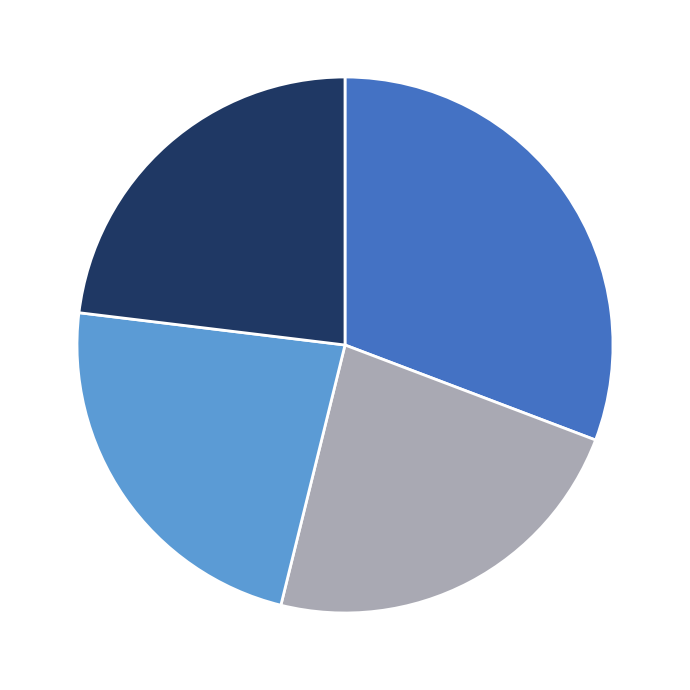

Does any single category account for the majority?

No